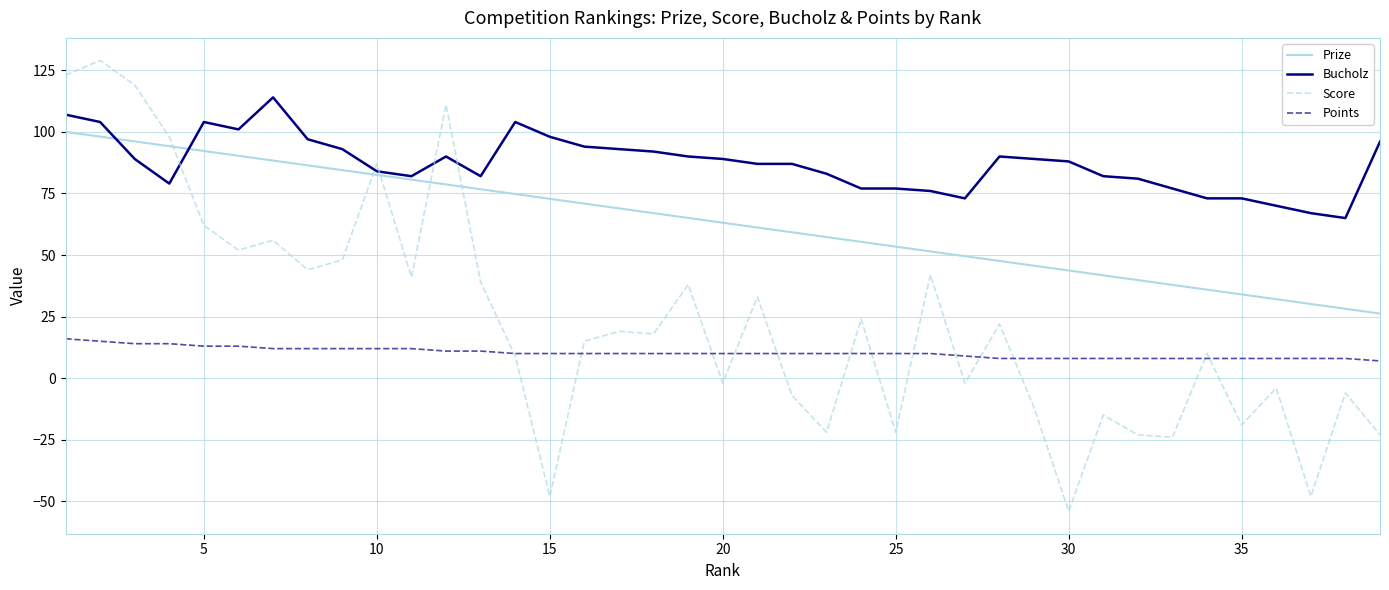

What is the smallest value displayed?

-54.0